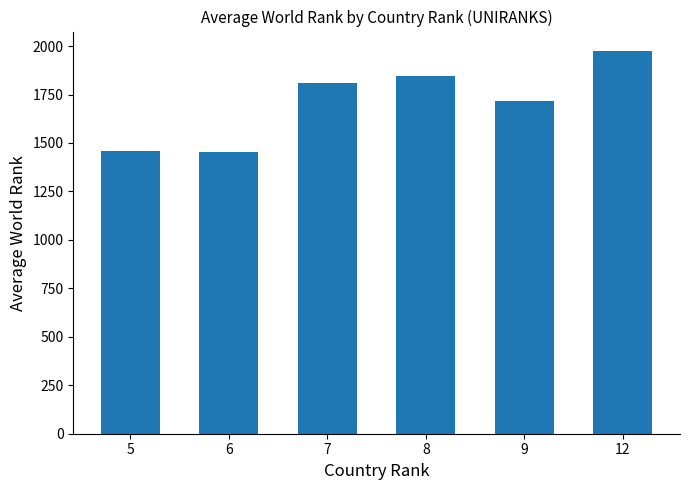

Reading right to left, what are all the values shown in this chart?

1976.0	1717.0	1844.6	1810.0	1451.7	1461.0